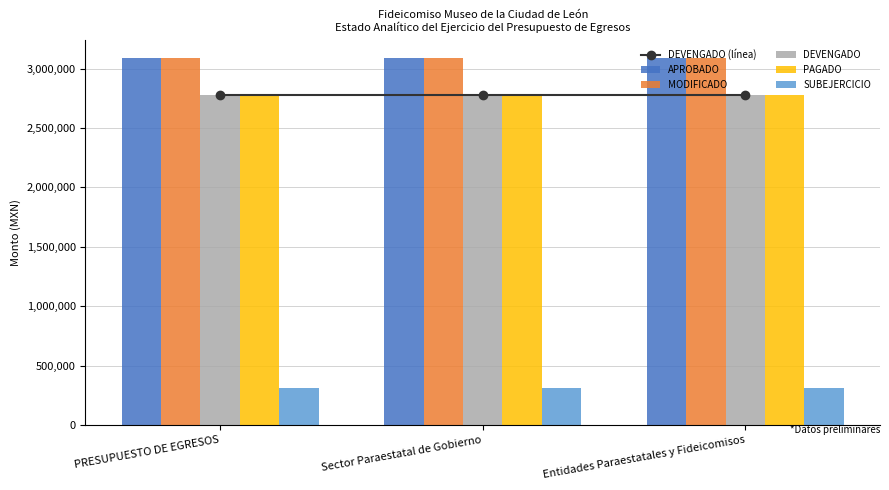

What is the average value of the MODIFICADO series?

3089668.3